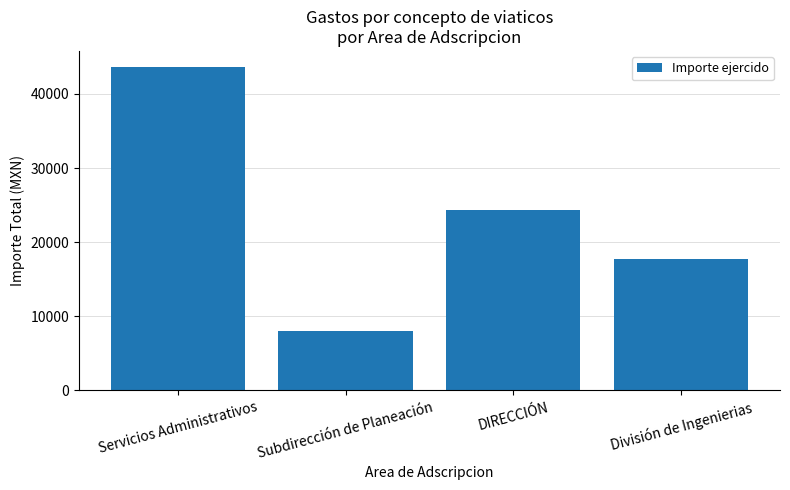

Reading right to left, extract all data points from this chart.

17787	24285	8042	43618